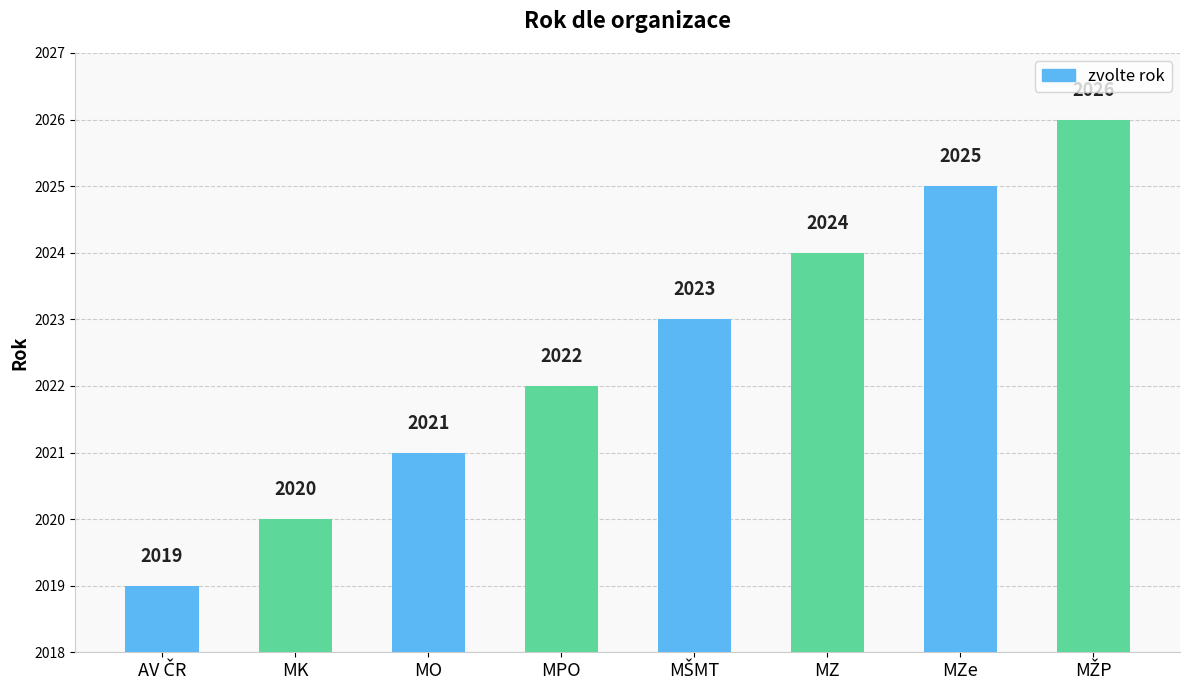

What is the minimum value shown in the chart?

2019